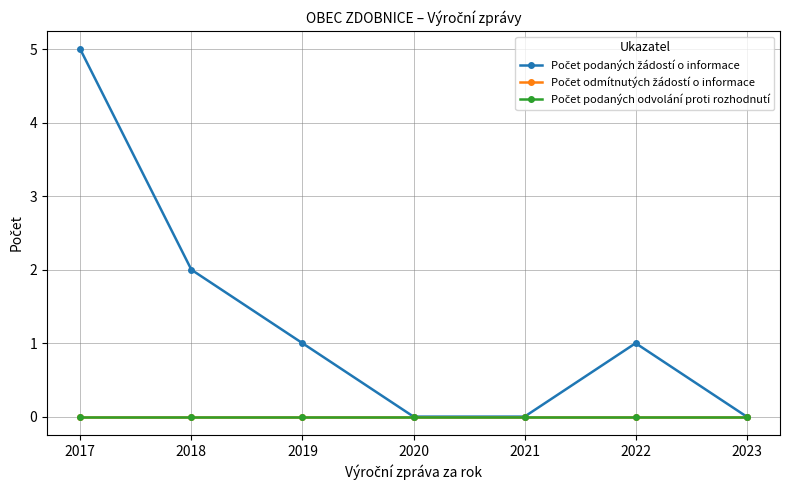

True or false: Počet podaných odvolání proti rozhodnutí and Počet podaných žádostí o informace intersect in this chart.

False